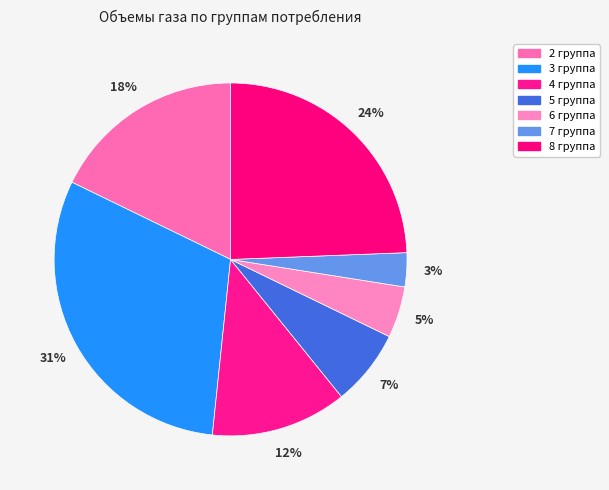

Does 2 группа account for over 50% of the chart?

No